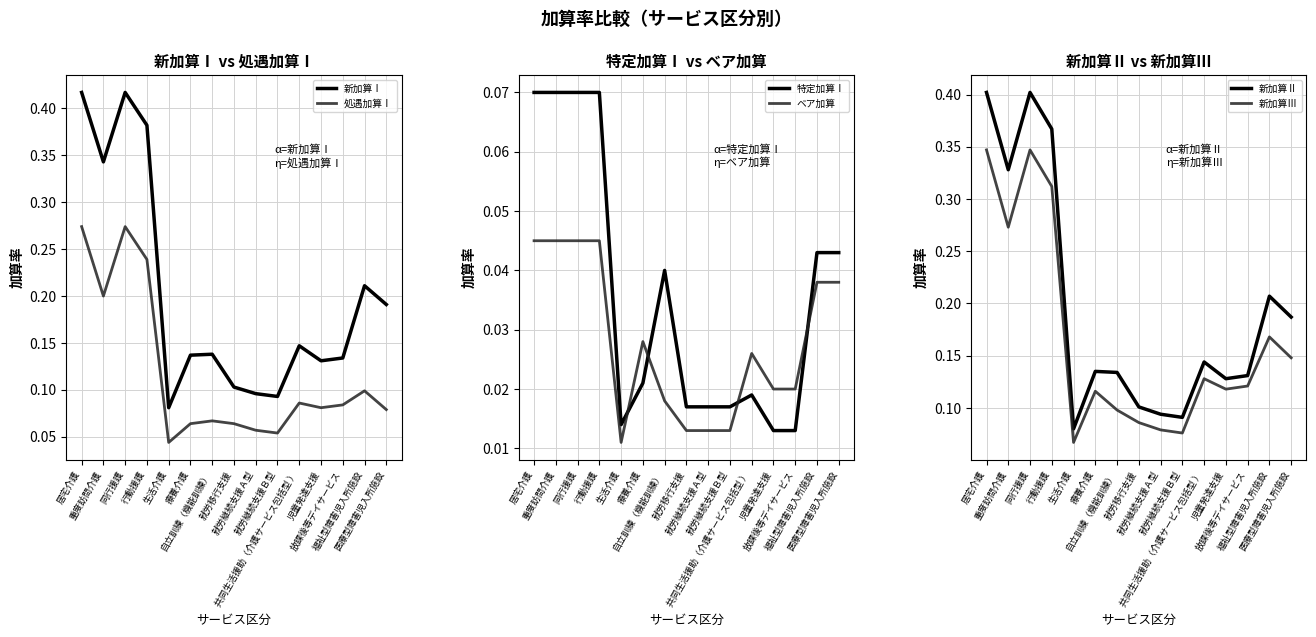

What are all the series names shown in the legend?

新加算Ⅰ, 処遇加算Ⅰ, 特定加算Ⅰ, ベア加算, 新加算Ⅱ, 新加算Ⅲ